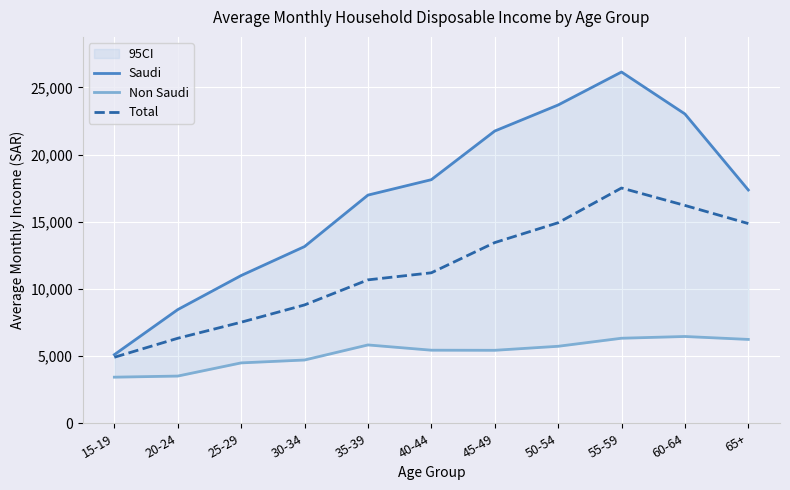

True or false: Total and Non Saudi intersect in this chart.

False